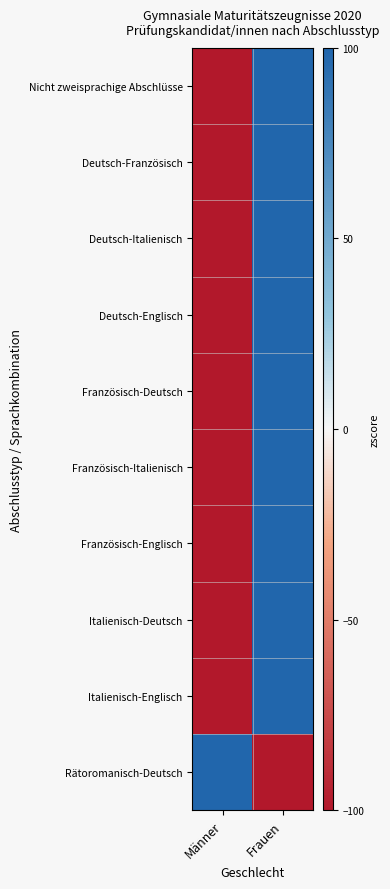

What is the difference between the highest and lowest values at Männer?

200